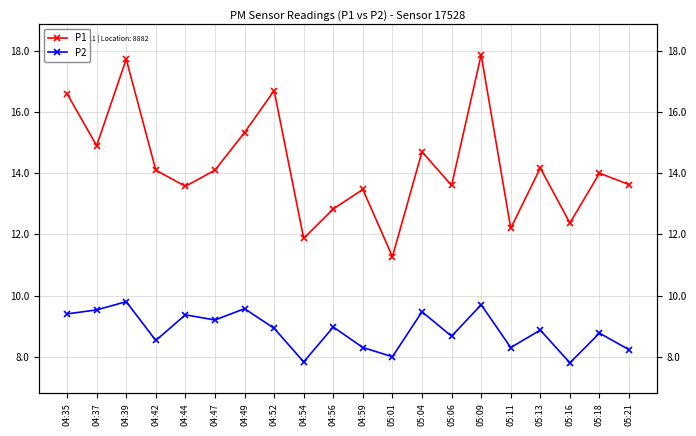

Between 04:42 and 04:44, which series saw the biggest shift?

P2